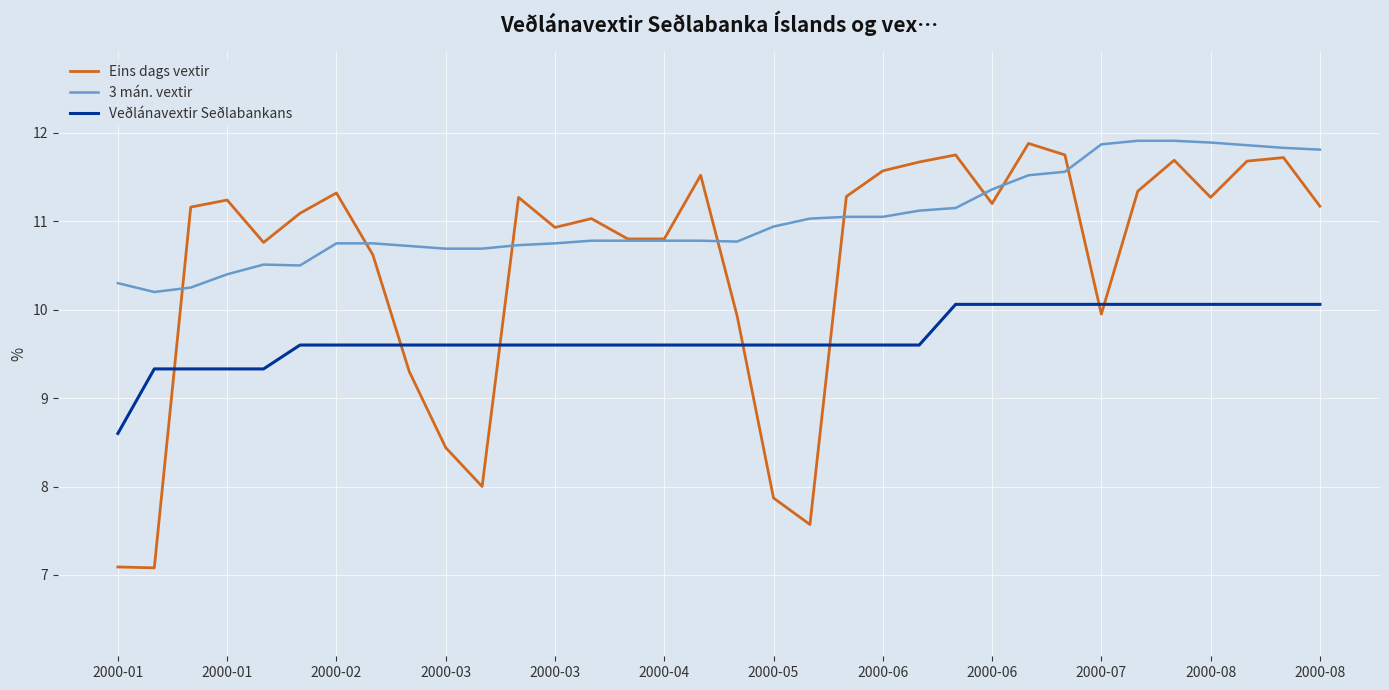

What is the highest value of the Veðlánavextir Seðlabankans series?

10.1